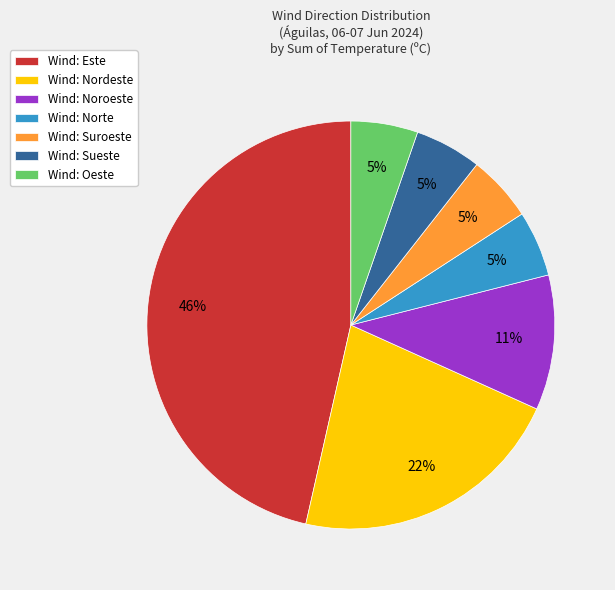

Which category has the biggest portion of the pie?

Wind: Este